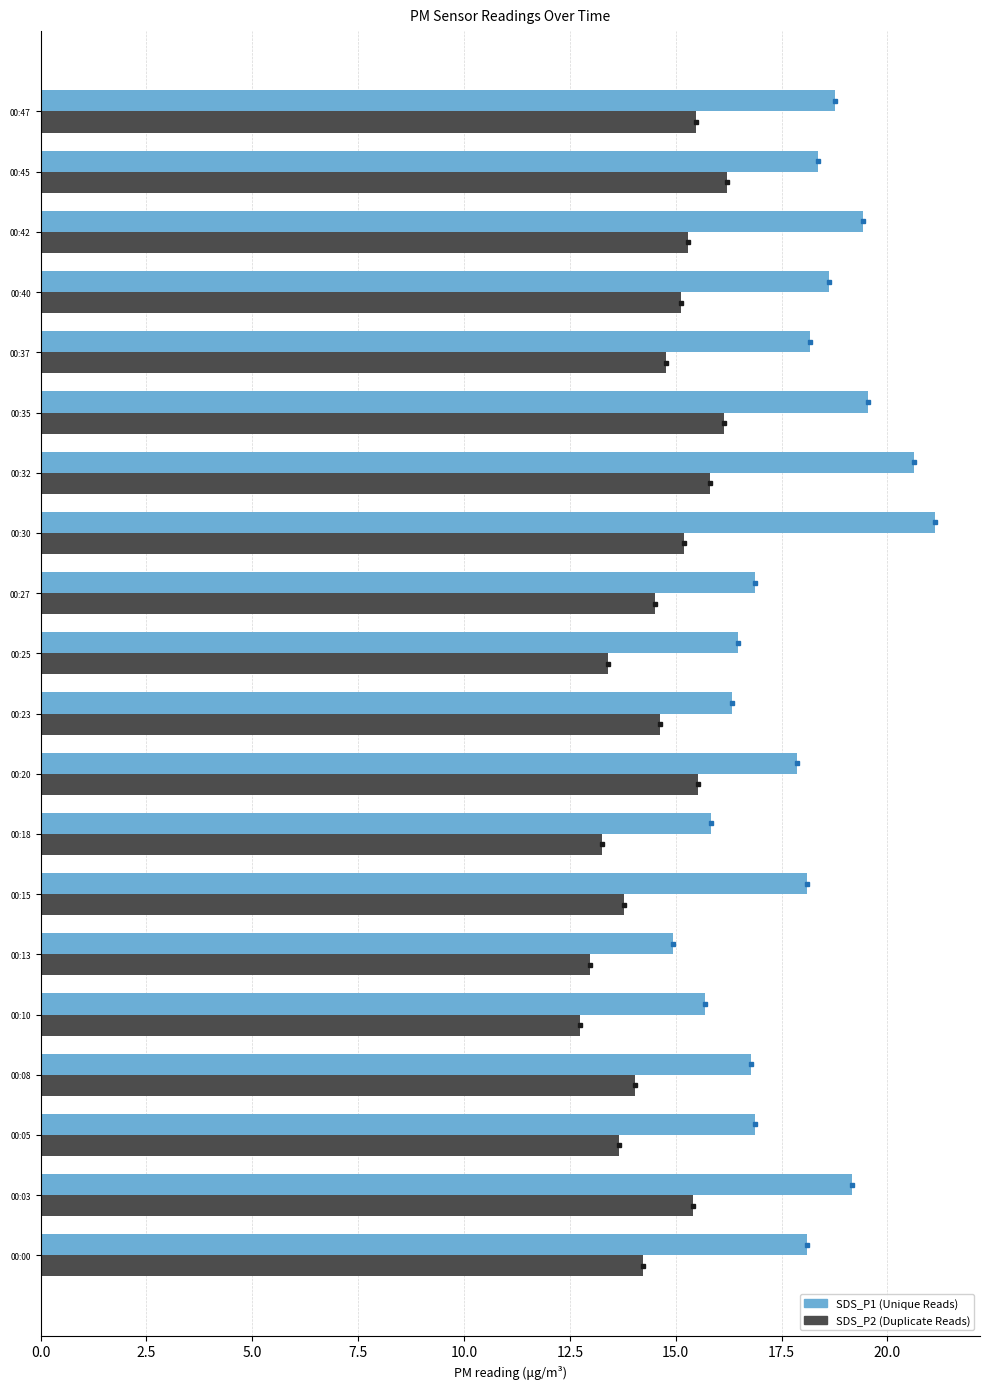

What is the total value across all series at 00:08?

30.8